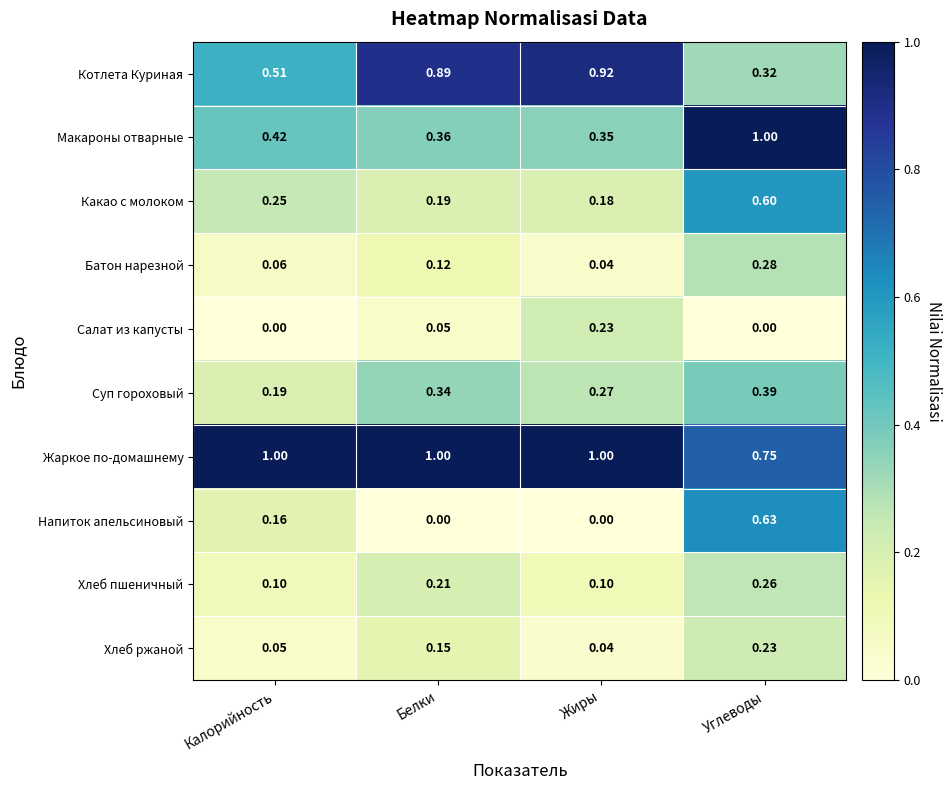

What is the maximum value shown in the chart?

1.0